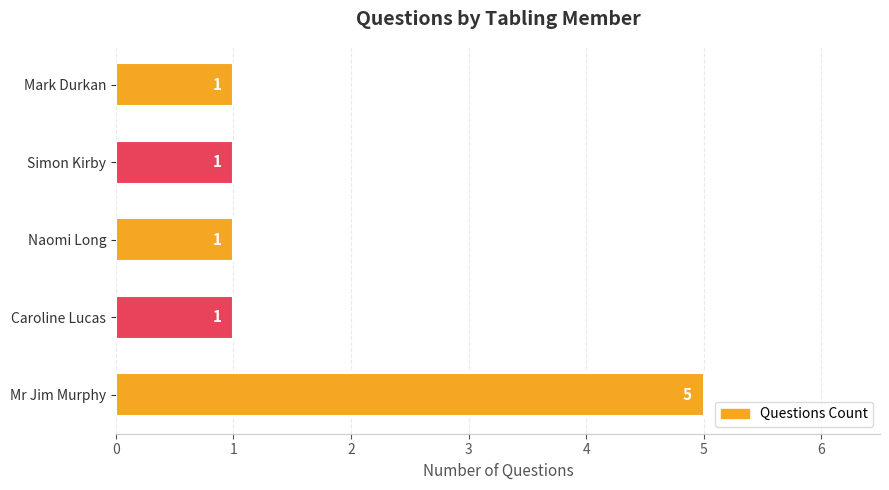

What is the change in value from Mr Jim Murphy to Simon Kirby?

-4